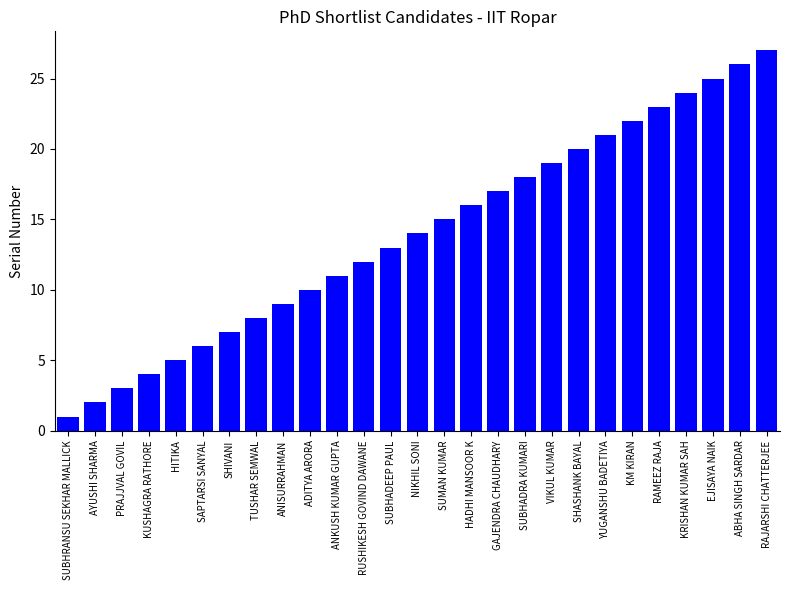

Reading left to right, what are all the values shown in this chart?

SUBHRANSU SEKHAR MALLICK=1	AYUSHI SHARMA=2	PRAJJVAL GOVIL=3	KUSHAGRA RATHORE=4	HITIKA=5	SAPTARSI SANYAL=6	SHIVANI=7	TUSHAR SEMWAL=8	ANISURRAHMAN=9	ADITYA ARORA=10	ANKUSH KUMAR GUPTA=11	RUSHIKESH GOVIND DAWANE=12	SUBHADEEP PAUL=13	NIKHIL SONI=14	SUMAN KUMAR=15	HADHI MANSOOR K=16	GAJENDRA CHAUDHARY=17	SUBHADRA KUMARI=18	VIKUL KUMAR=19	SHASHANK BAYAL=20	YUGANSHU BADETIYA=21	KM KIRAN=22	RAMEEZ RAJA=23	KRISHAN KUMAR SAH=24	EJISAYA NAIK=25	ABHA SINGH SARDAR=26	RAJARSHI CHATTERJEE=27